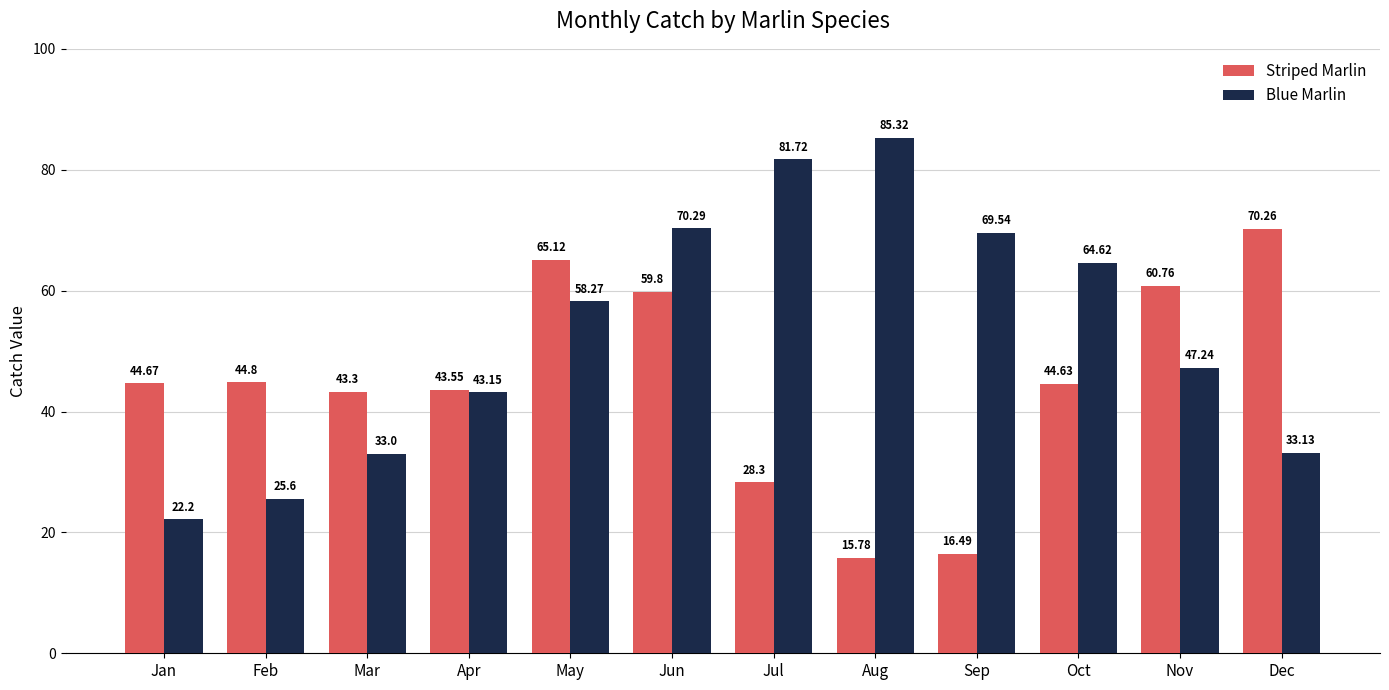

What is the minimum value for Striped Marlin?

15.8